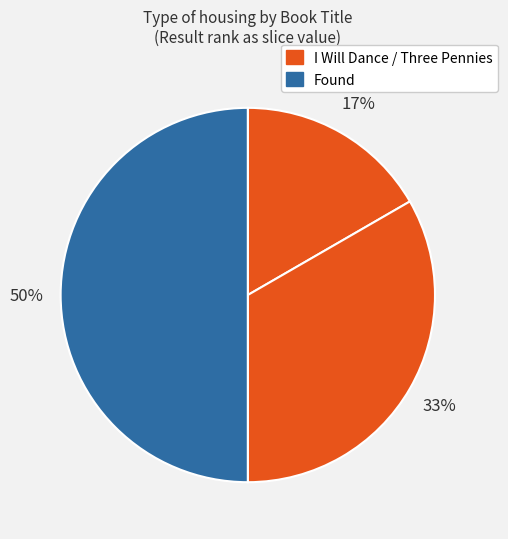

Count the number of slices in the pie.

3